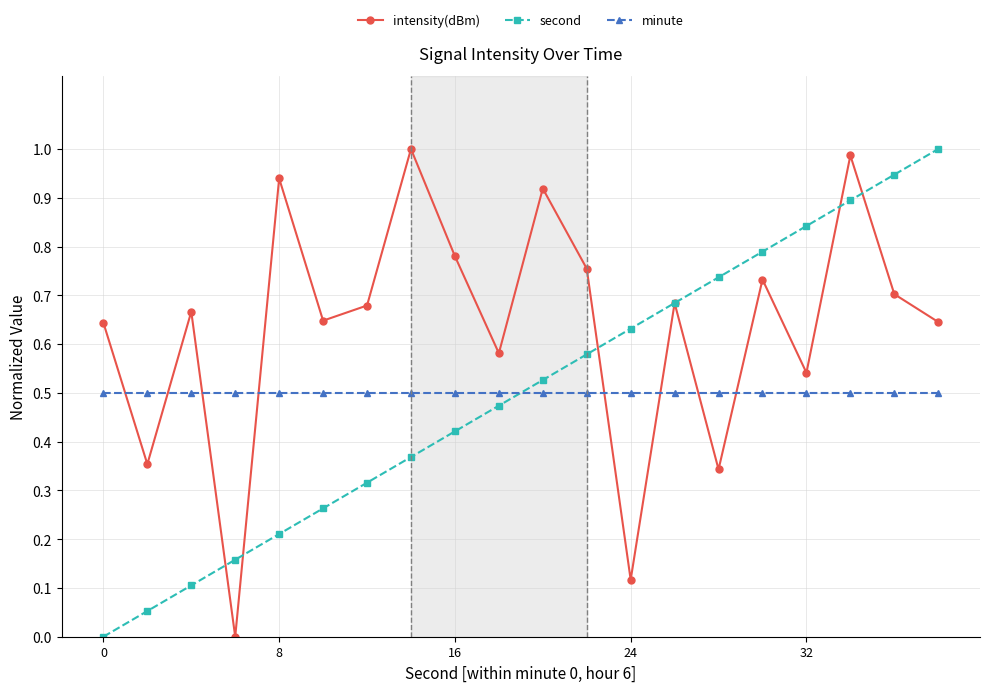

In intensity(dBm), how many points are higher than both neighbors (excluding endpoints)?

7